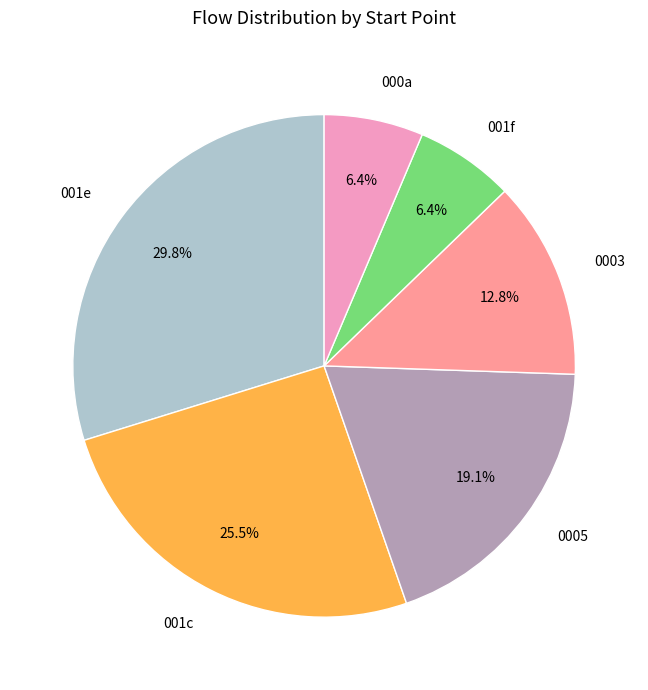

Which category has the biggest portion of the pie?

001e